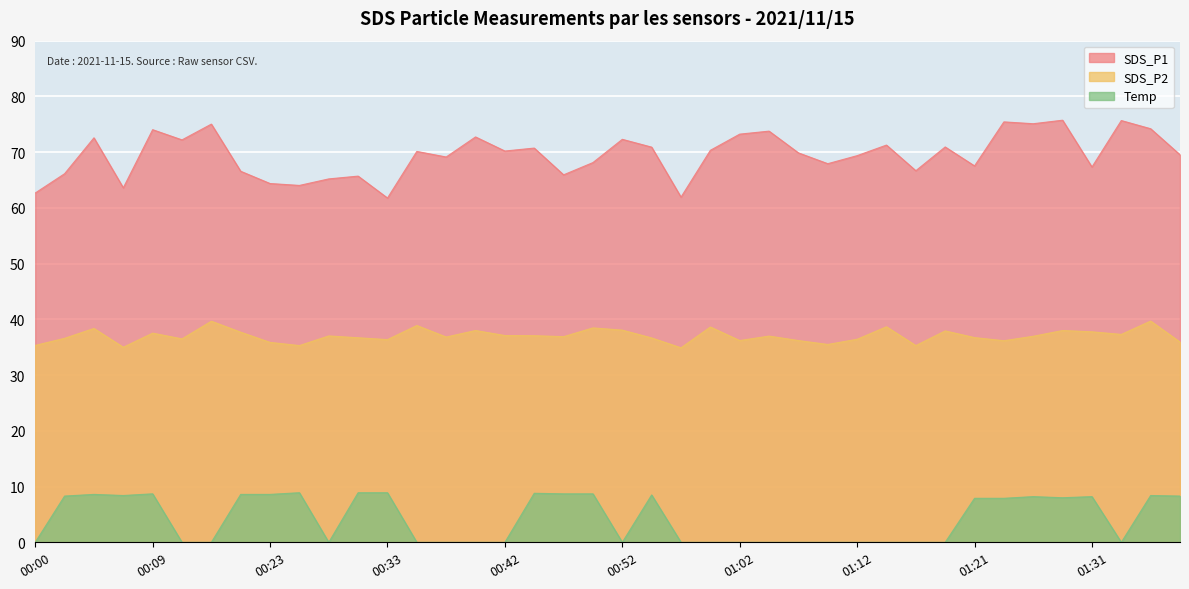

What is the label of the 29th point from the right?

00:30